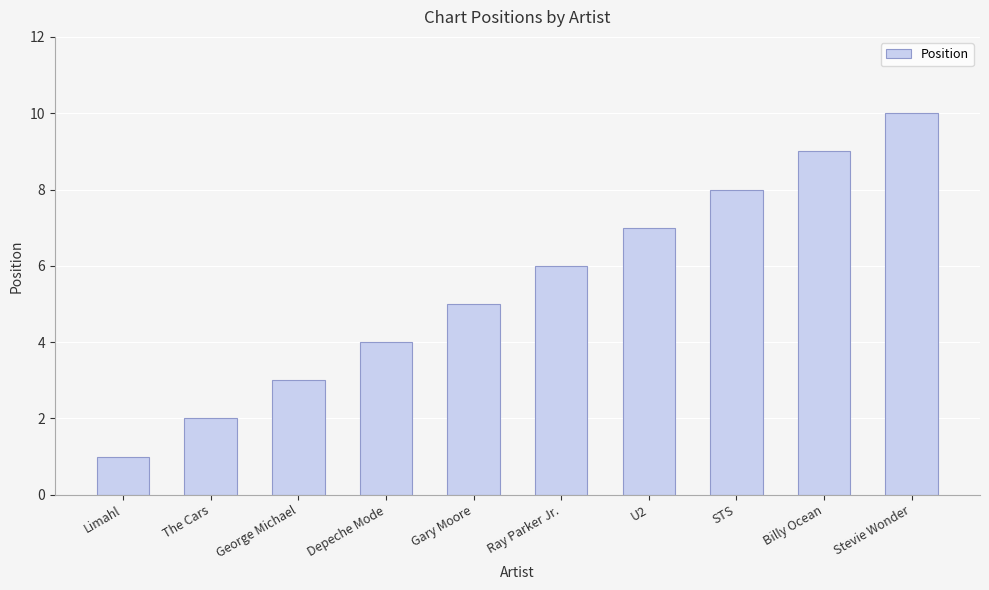

What is the ratio of the value at George Michael to the value at STS?

0.4